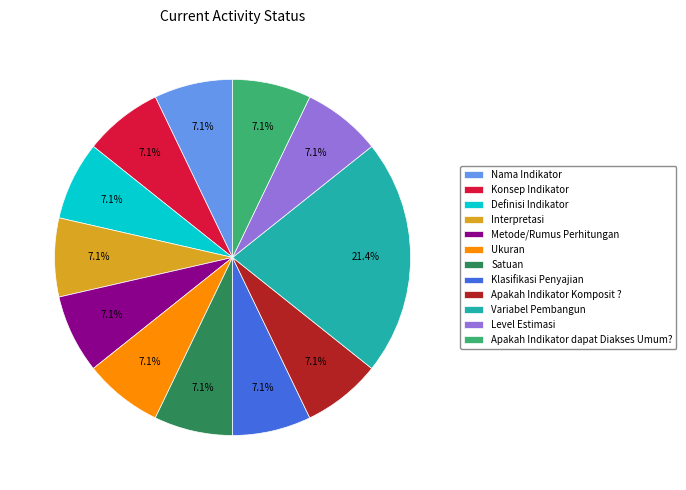

Combined, do Klasifikasi Penyajian and Apakah Indikator dapat Diakses Umum? account for over 50%?

No